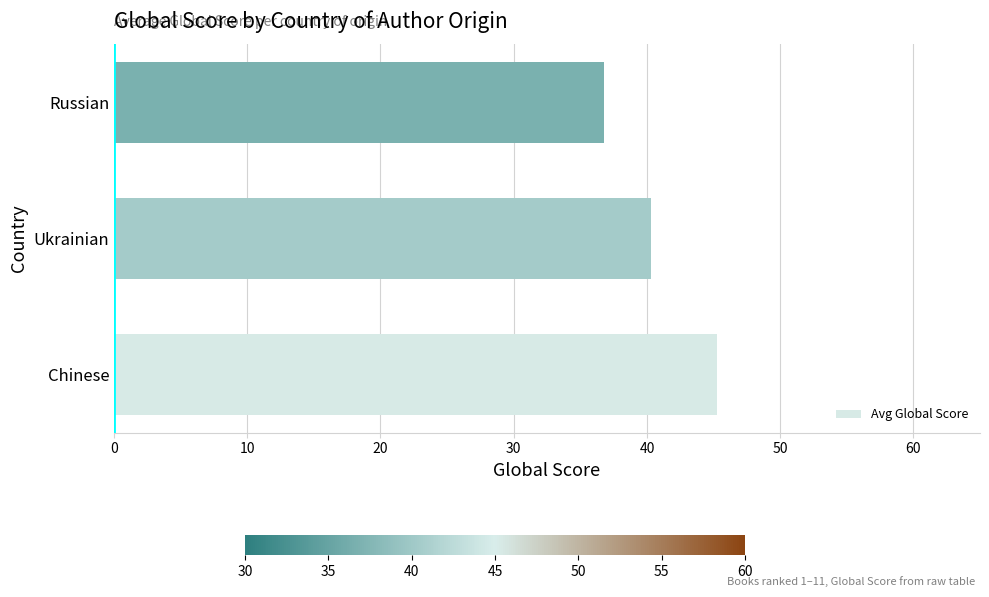

At which label is the value closest to 41?

Ukrainian